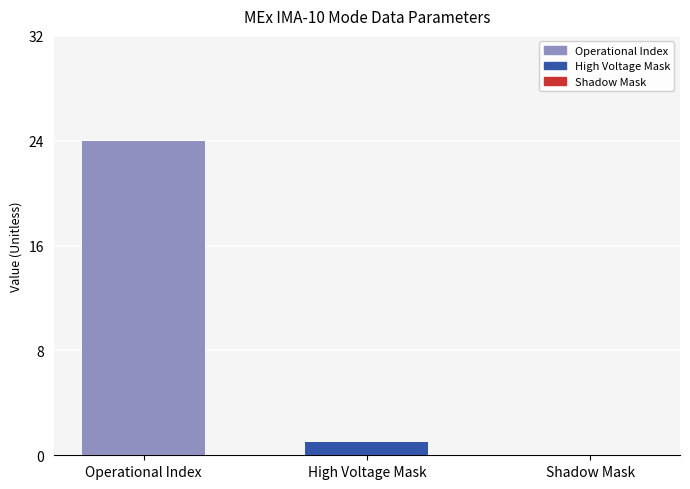

What is the sum of all values?

25